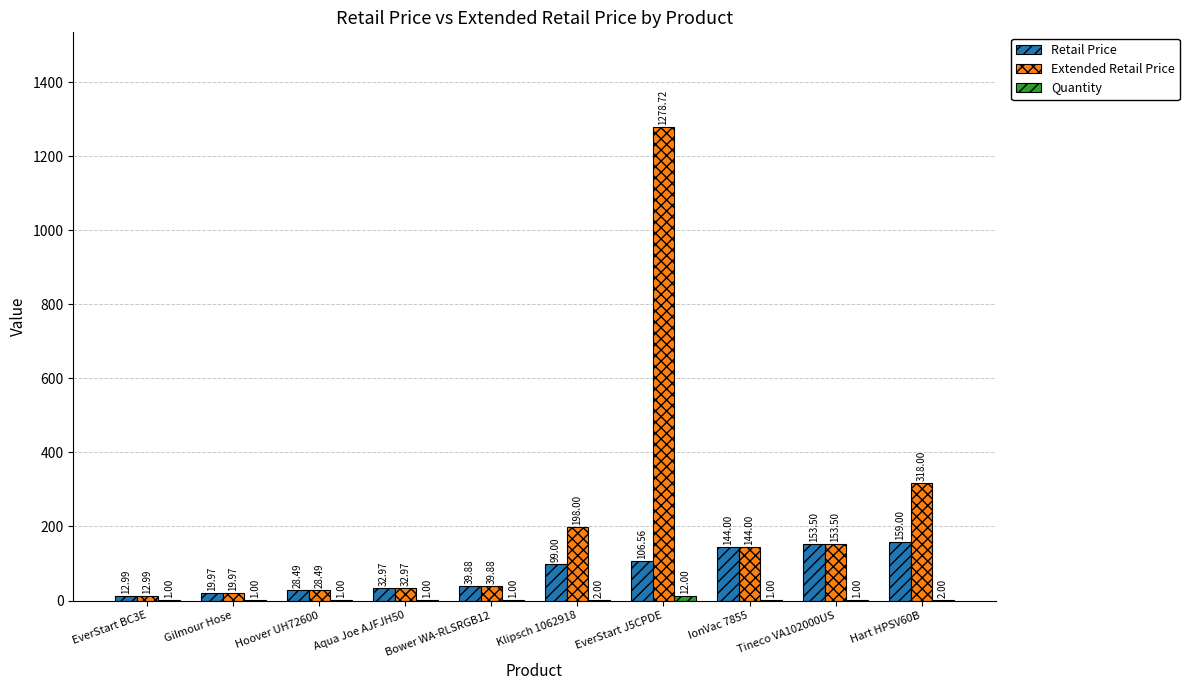

What is the sum of the Retail Price values at IonVac 7855 and Gilmour Hose?

164.0